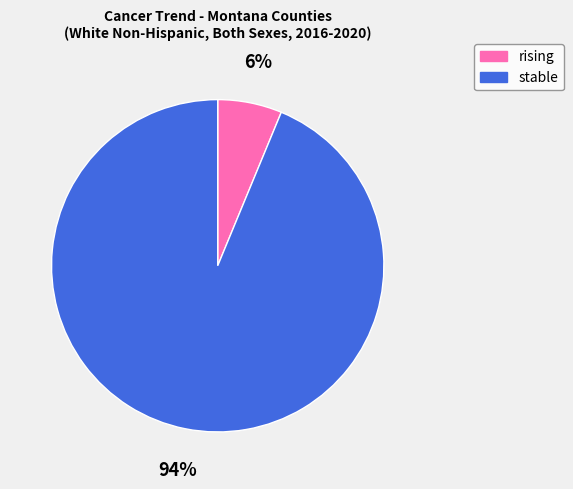

How many segments does this pie chart have?

2